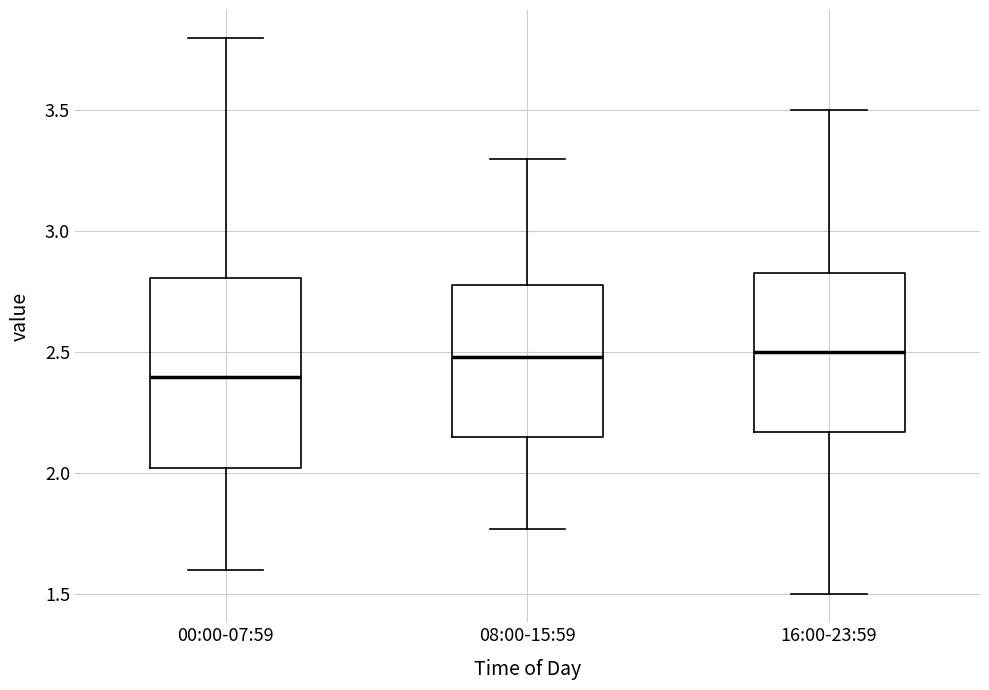

Which box is the tallest, from its lower edge to its upper edge?

00:00-07:59